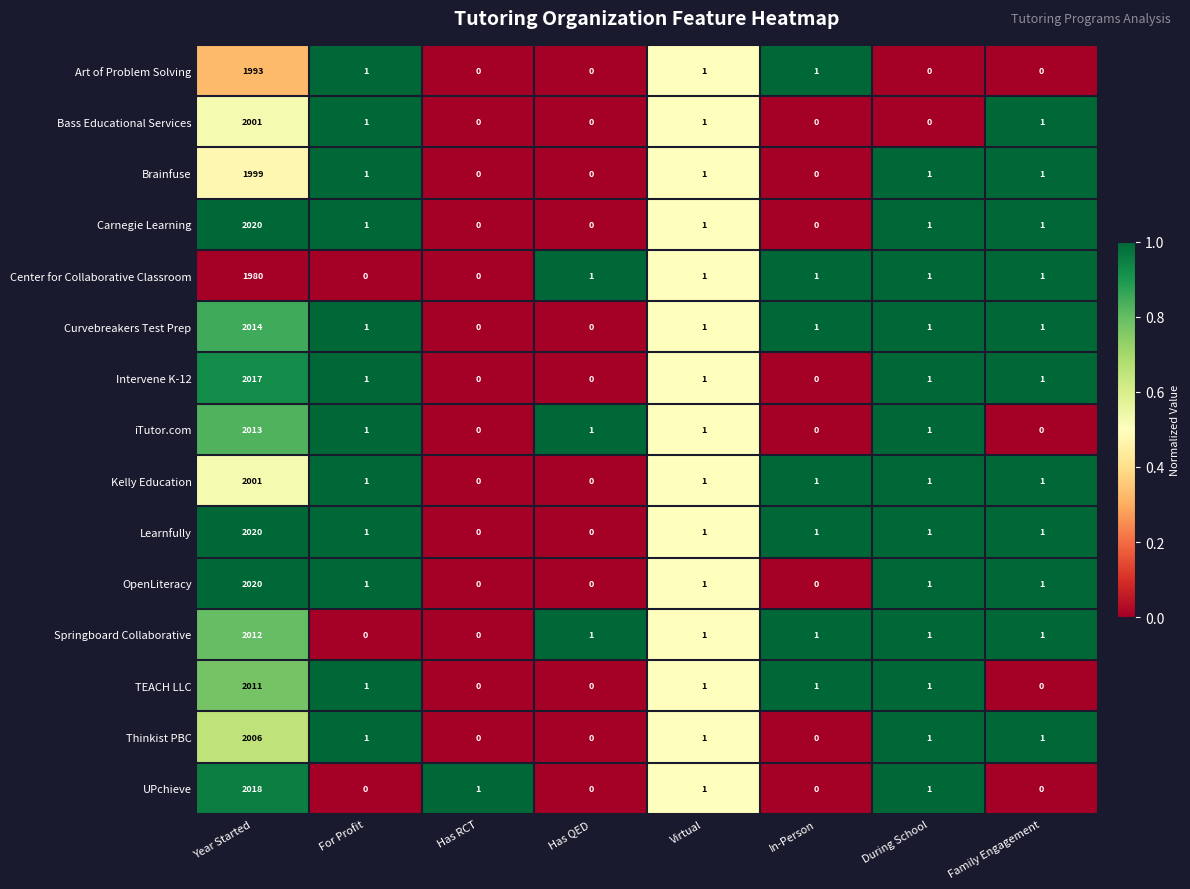

What is the greatest value displayed?

2020